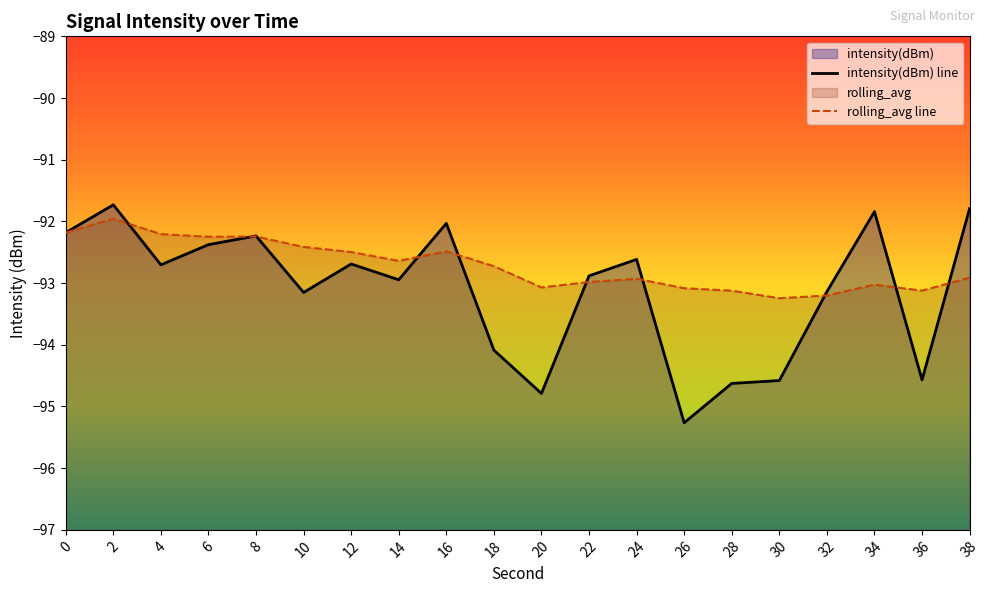

Where does the intensity(dBm) series first go above -92?

2